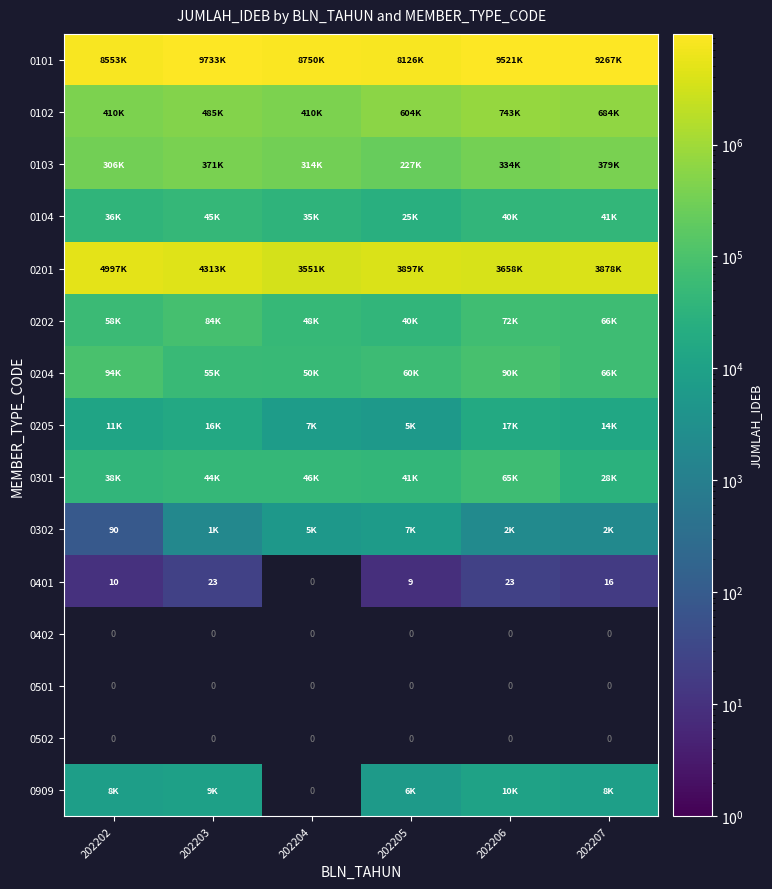

List the labels in order of 0301 value, largest first.

202206, 202204, 202203, 202205, 202202, 202207